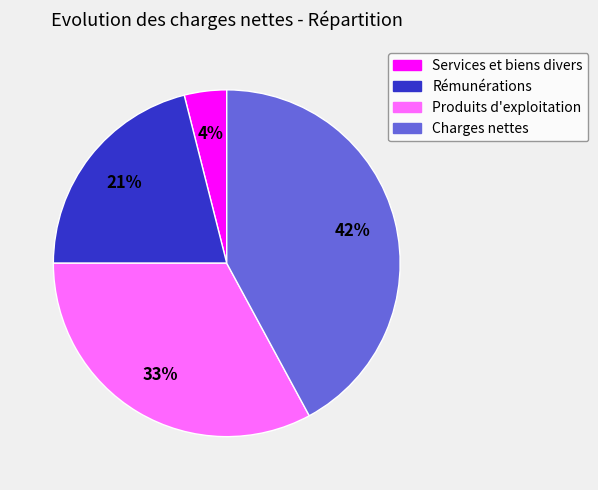

To the nearest percent, what is the difference between the largest and smallest slice percentages?

38%